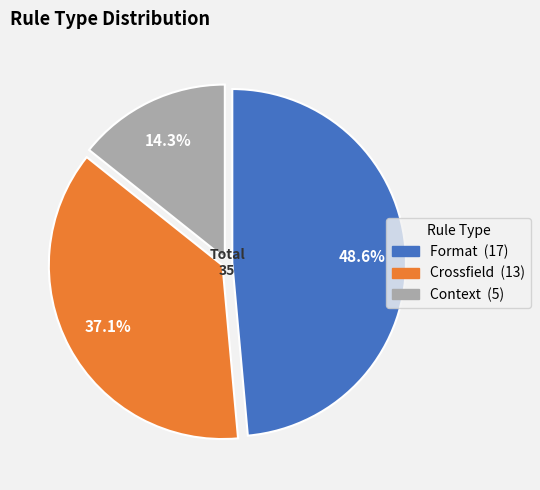

Is it true that Context is 23% of the pie?

False